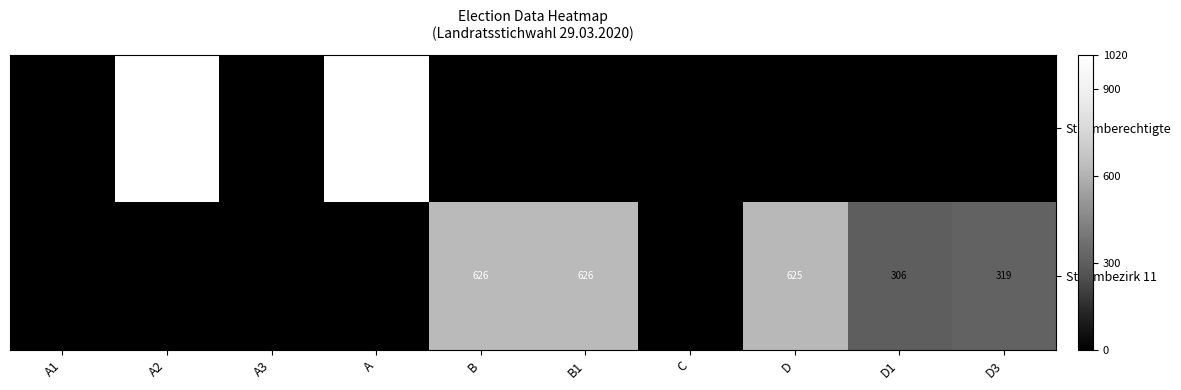

What is the difference between the highest and lowest values at D3?

319